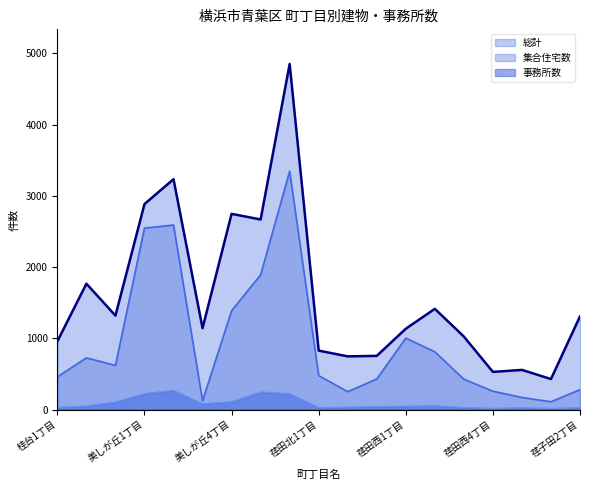

What is the label of the 2nd point from the left?

桂台2丁目